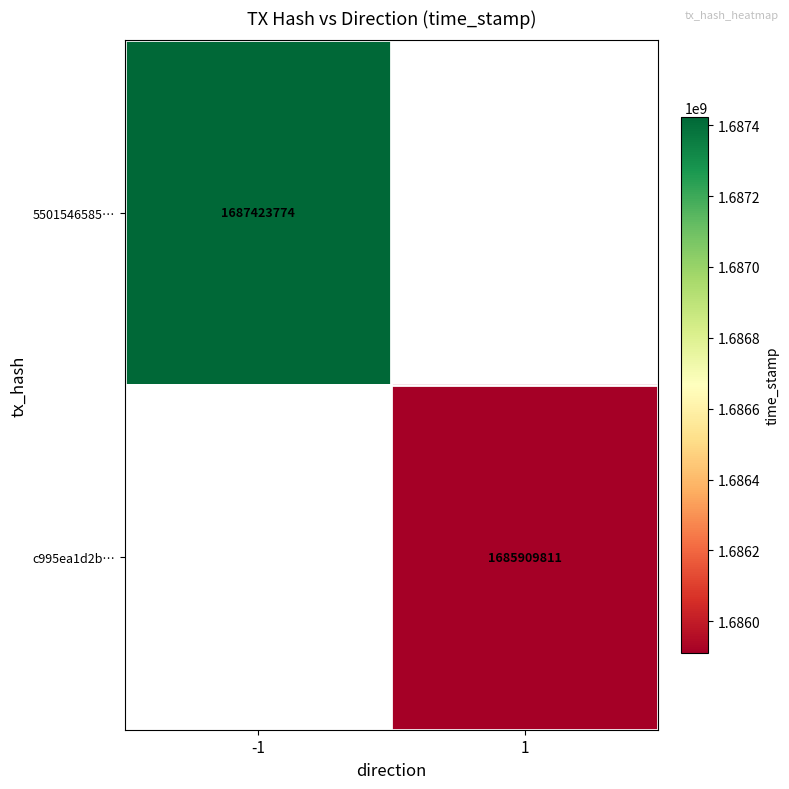

The 5501546585… series shows 1687423774 at -1. True or false?

True